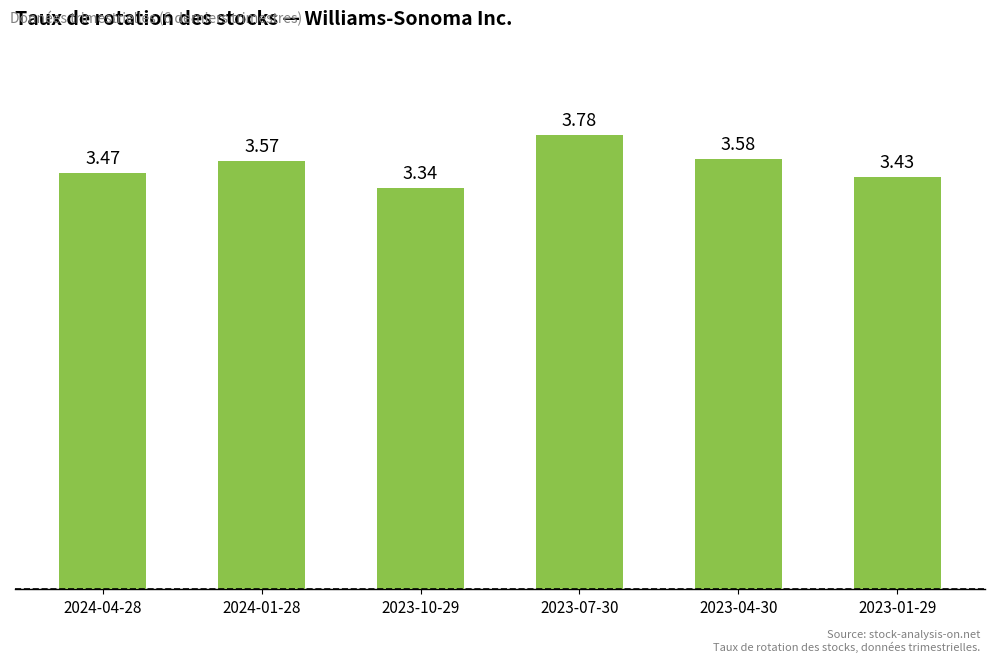

Which label corresponds to the largest value in the chart?

2023-07-30